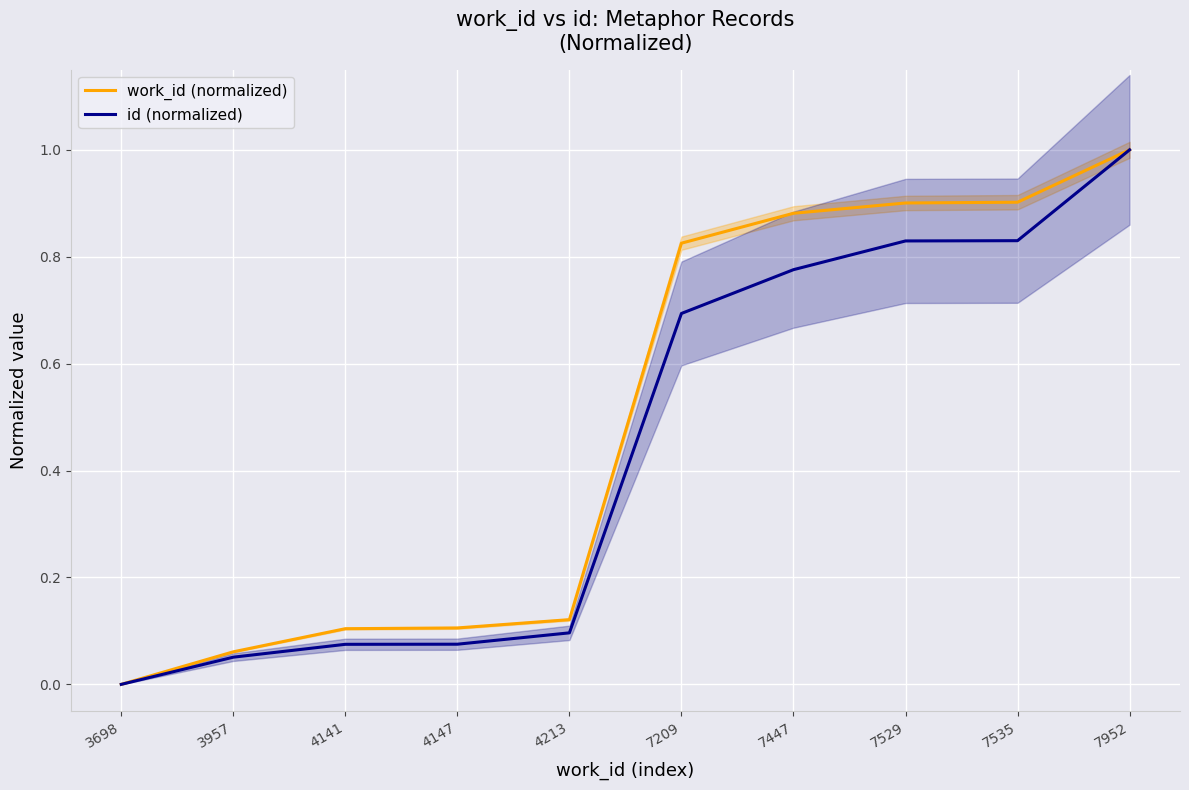

True or false: id (normalized) and work_id (normalized) intersect in this chart.

False